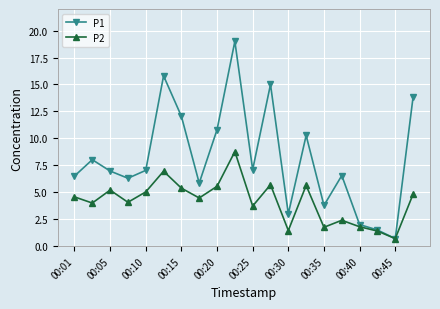

What is the value of the P2 point at the 20th from the left?

4.8